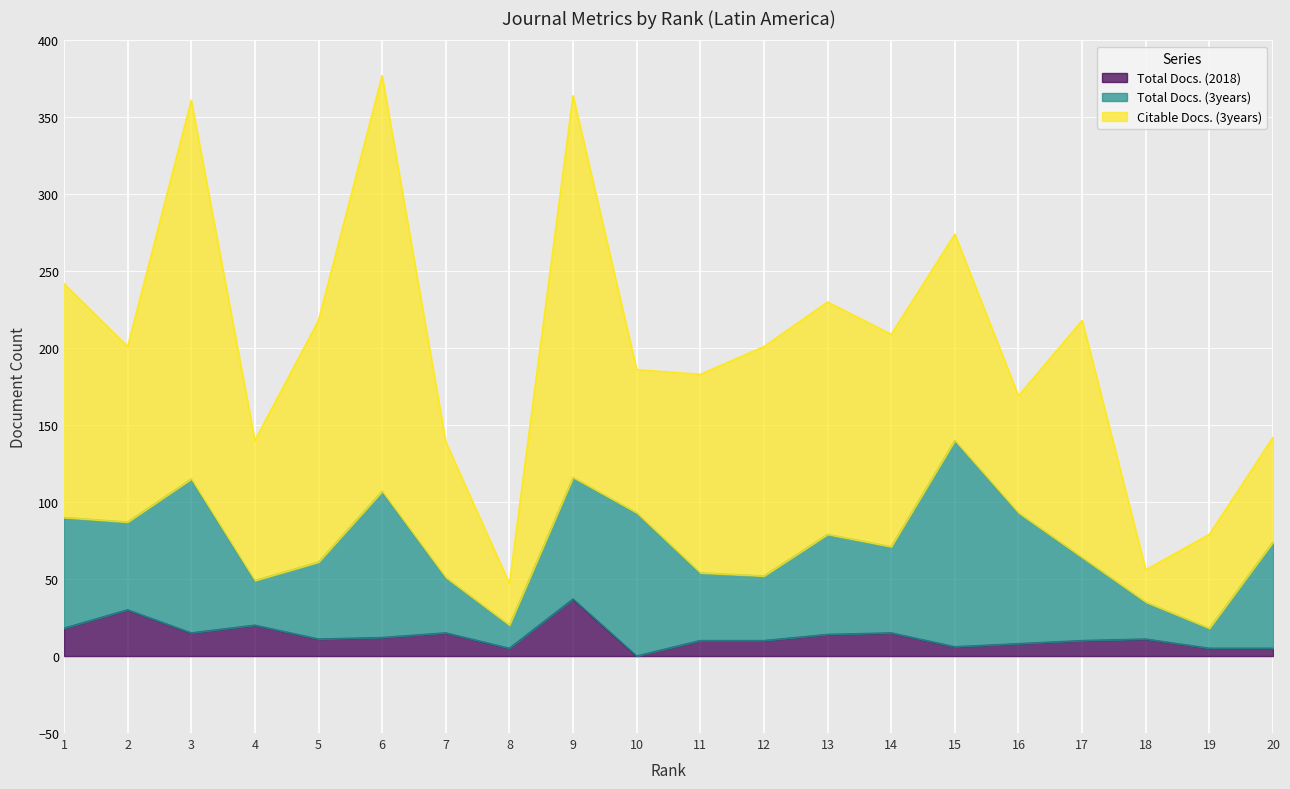

Reading left to right, transcribe all the data shown in this chart.

Total Docs. (2018): 1=18	2=30	3=15	4=20	5=11	6=12	7=15	8=5	9=37	10=0	11=10	12=10	13=14	14=15	15=6	16=8	17=10	18=11	19=5	20=5
Total Docs. (3years): 1=72	2=57	3=100	4=29	5=50	6=95	7=36	8=15	9=79	10=93	11=44	12=42	13=65	14=56	15=134	16=85	17=54	18=24	19=13	20=69
Citable Docs. (3years): 1=152	2=114	3=246	4=91	5=157	6=270	7=88	8=27	9=248	10=93	11=129	12=149	13=151	14=138	15=134	16=76	17=154	18=21	19=61	20=68